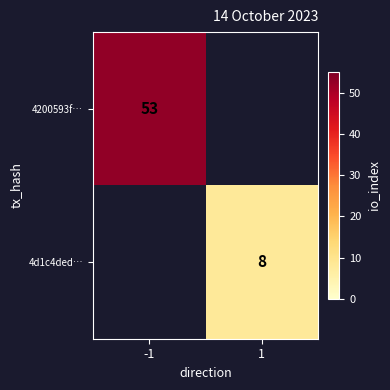

How many data points does each series have?

2